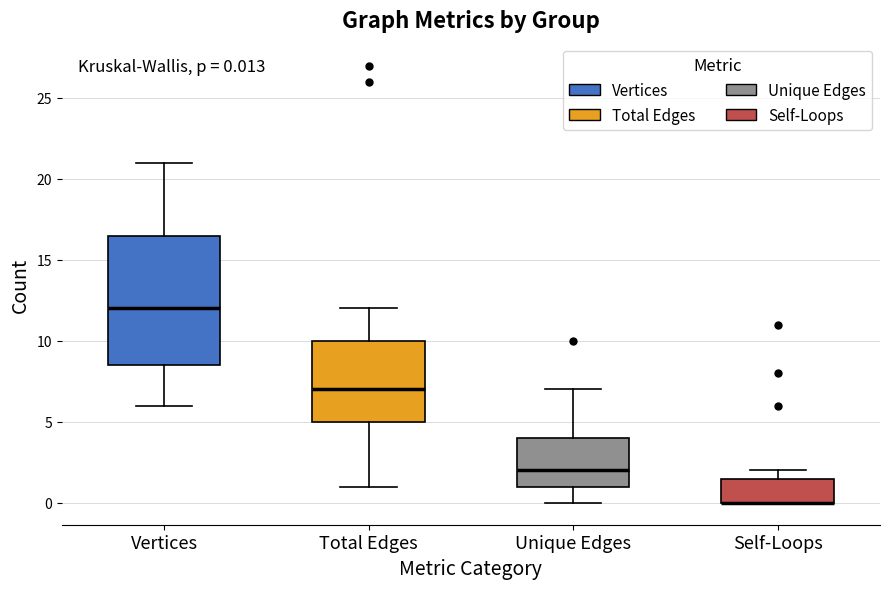

Which box is the tallest, from its lower edge to its upper edge?

Vertices